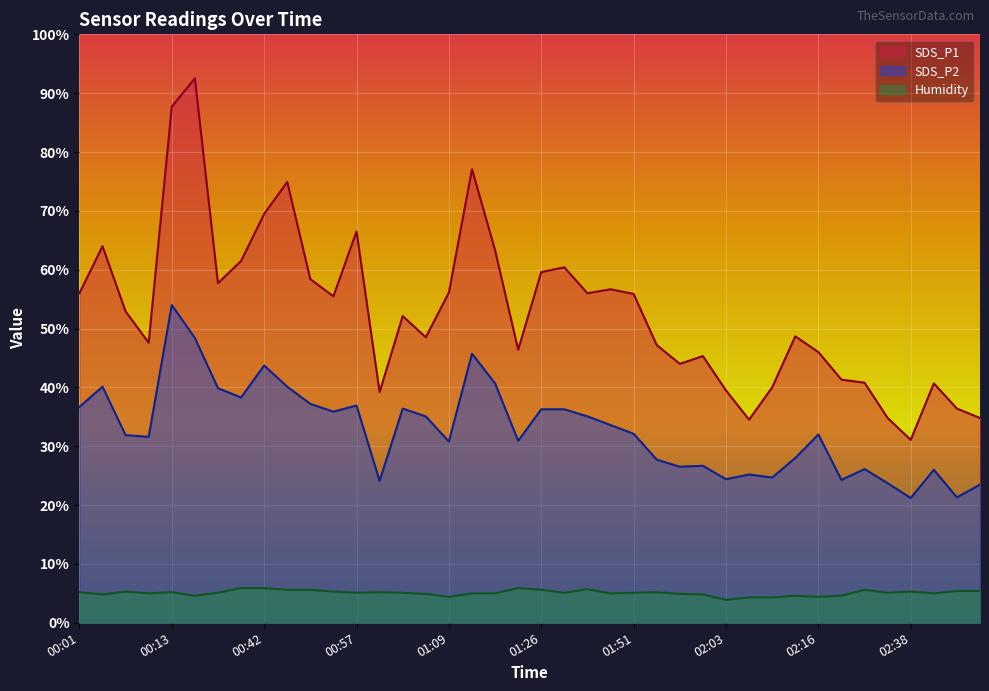

What are all the series names shown in the legend?

SDS_P1, SDS_P2, Humidity